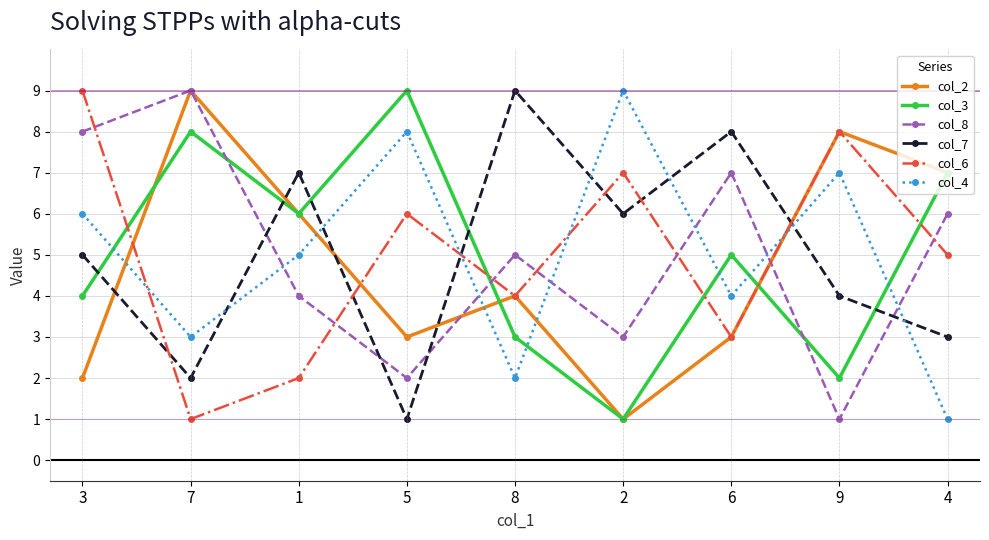

True or false: col_6 and col_4 intersect in this chart.

True